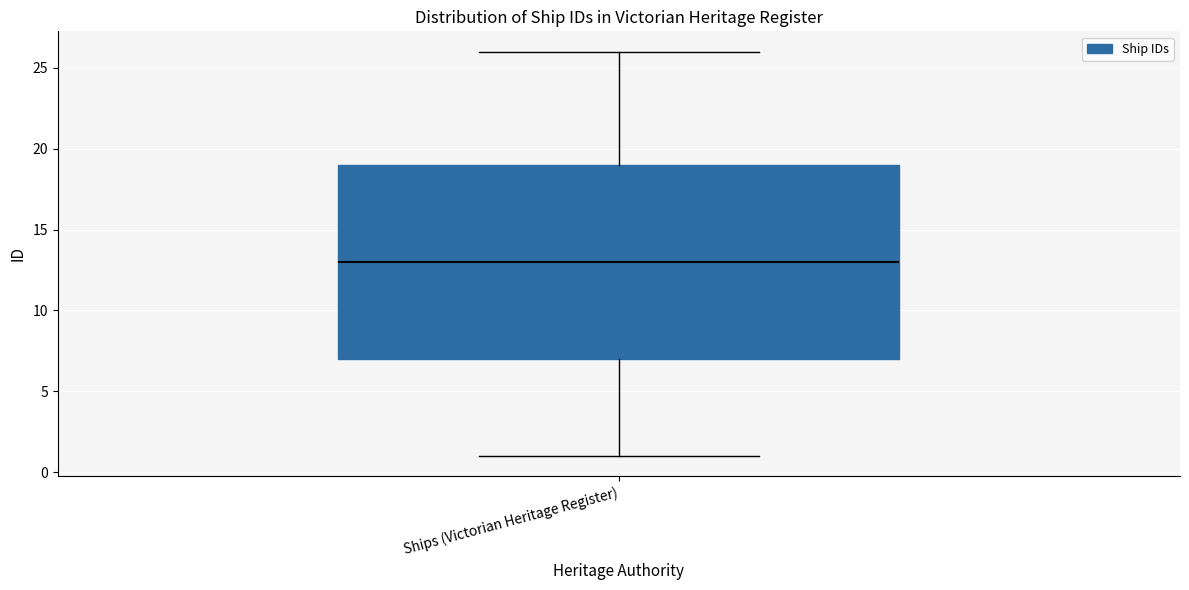

Read this box plot against the y-axis: the position of the median line, the range covered by the box, and the ends of both whiskers. The values are not printed on the chart, so give them approximately, as read against the axis.

median 13, box 7 to 19, whiskers 1 to 26